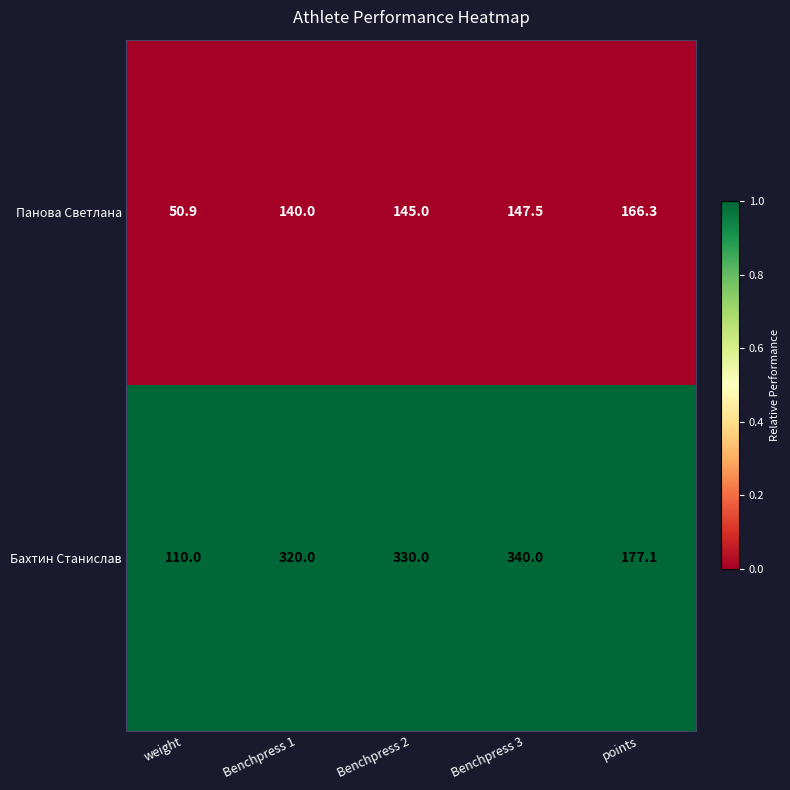

Reading left to right, transcribe all the data shown in this chart.

Панова Светлана: weight=50.9	Benchpress 1=140.0	Benchpress 2=145.0	Benchpress 3=147.5	points=166.3
Бахтин Станислав: weight=110.0	Benchpress 1=320.0	Benchpress 2=330.0	Benchpress 3=340.0	points=177.1